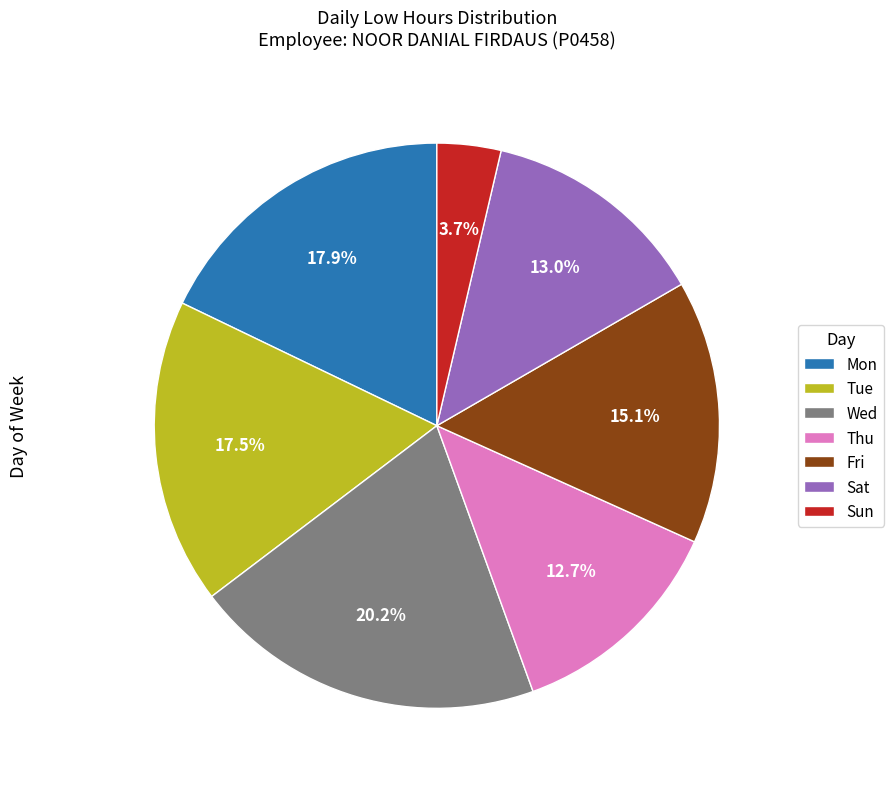

Does Fri account for over 50% of the chart?

No